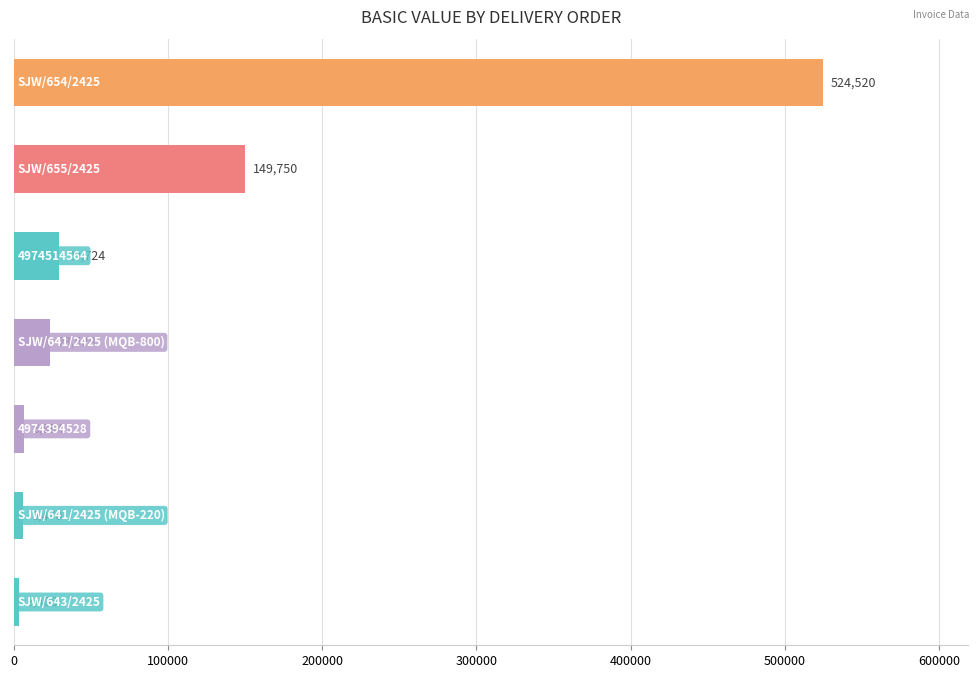

What is the smallest value displayed?

3405.8